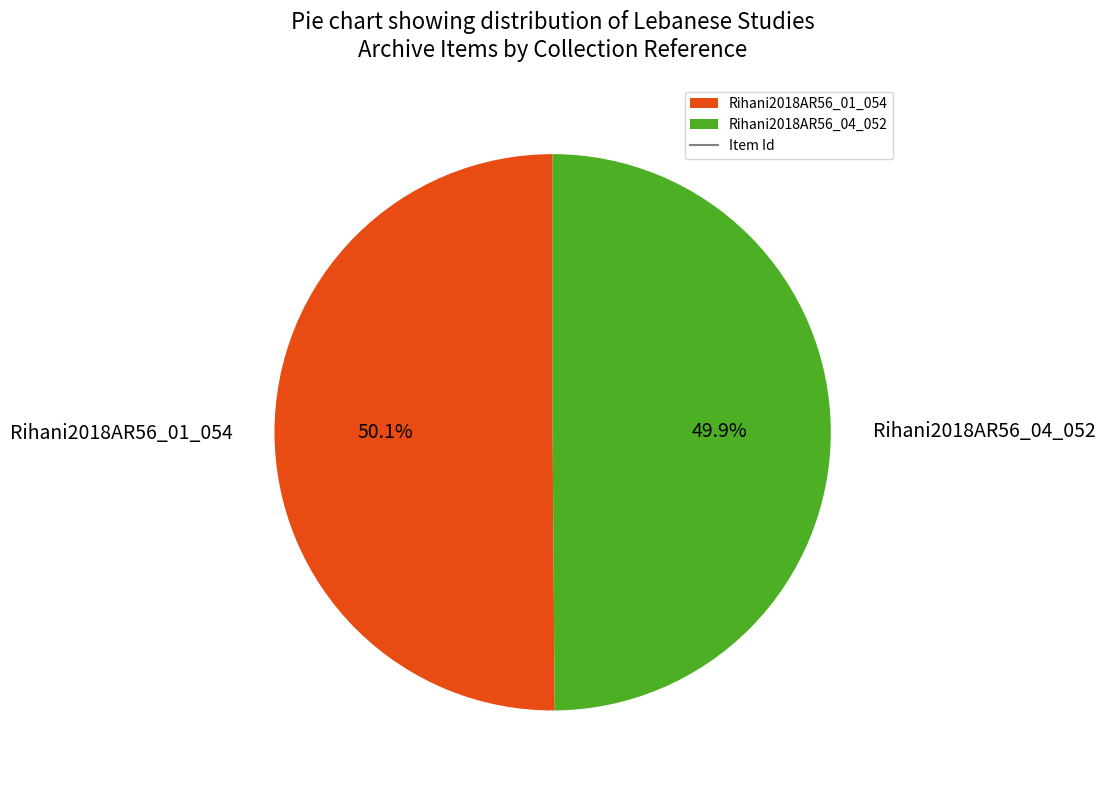

What percentage is the Rihani2018AR56_04_052 slice, to the nearest percent?

50%